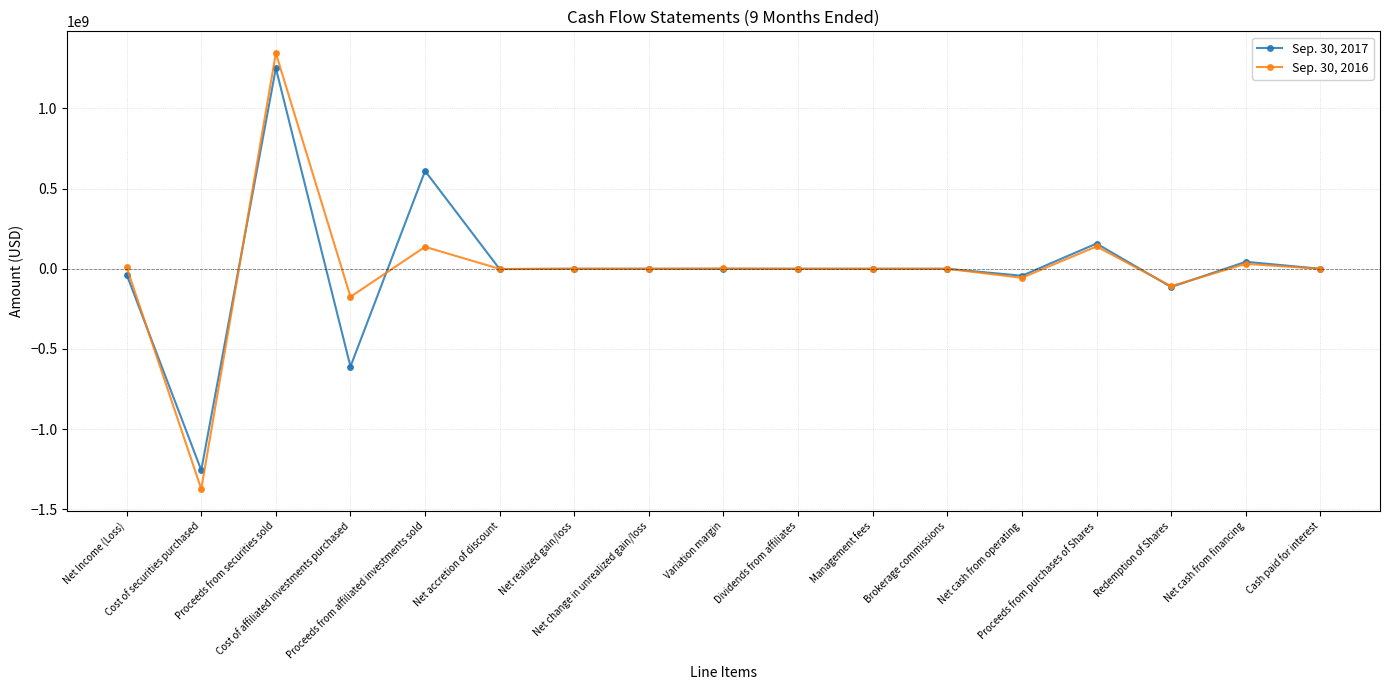

What is the label of the 14th point from the left?

Proceeds from purchases of Shares